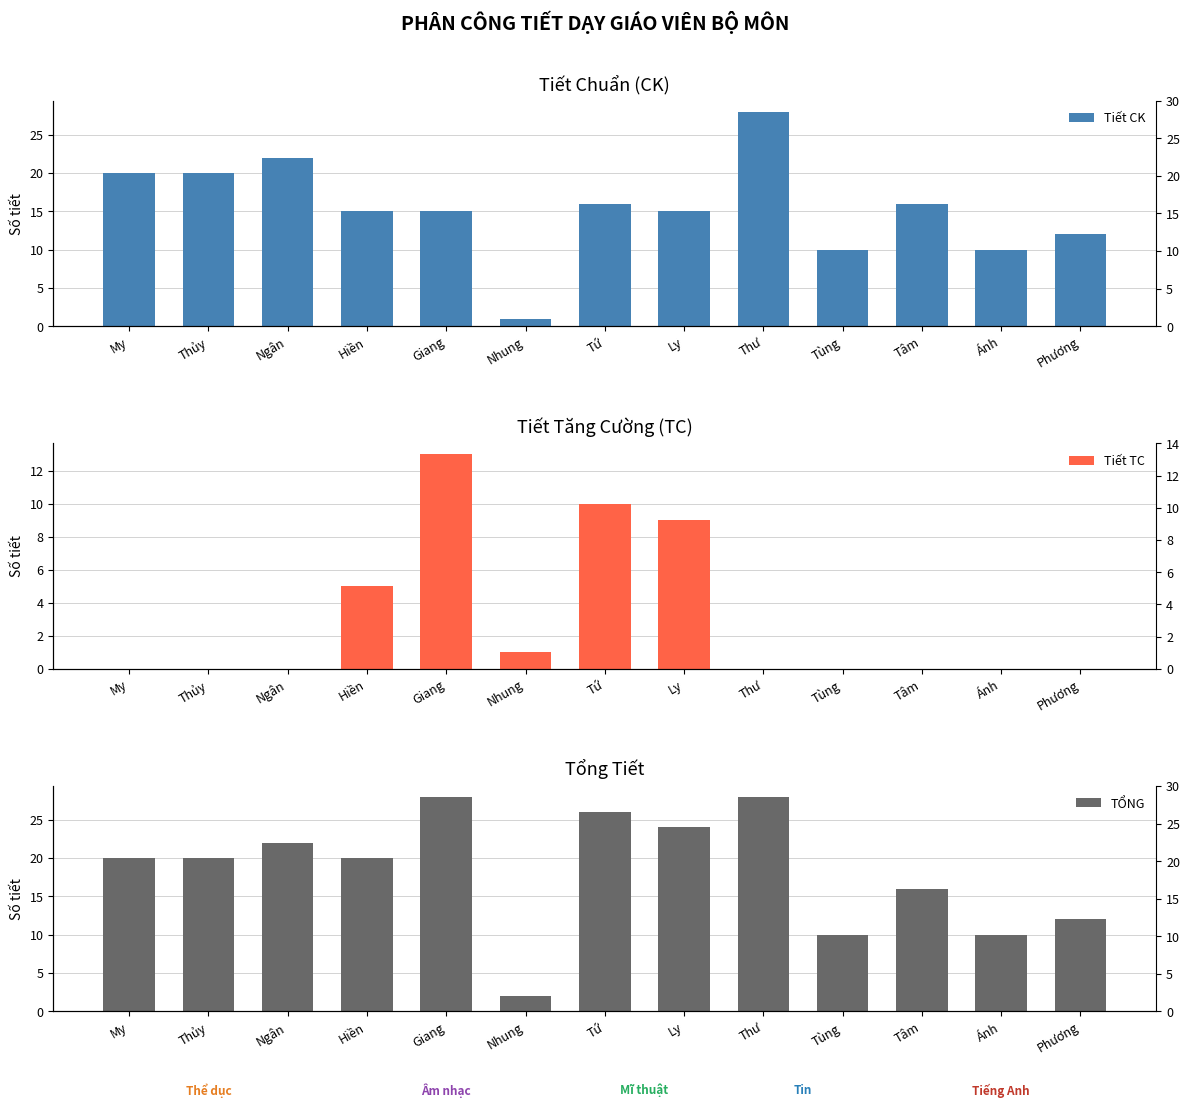

Count the number of data series in this chart.

3